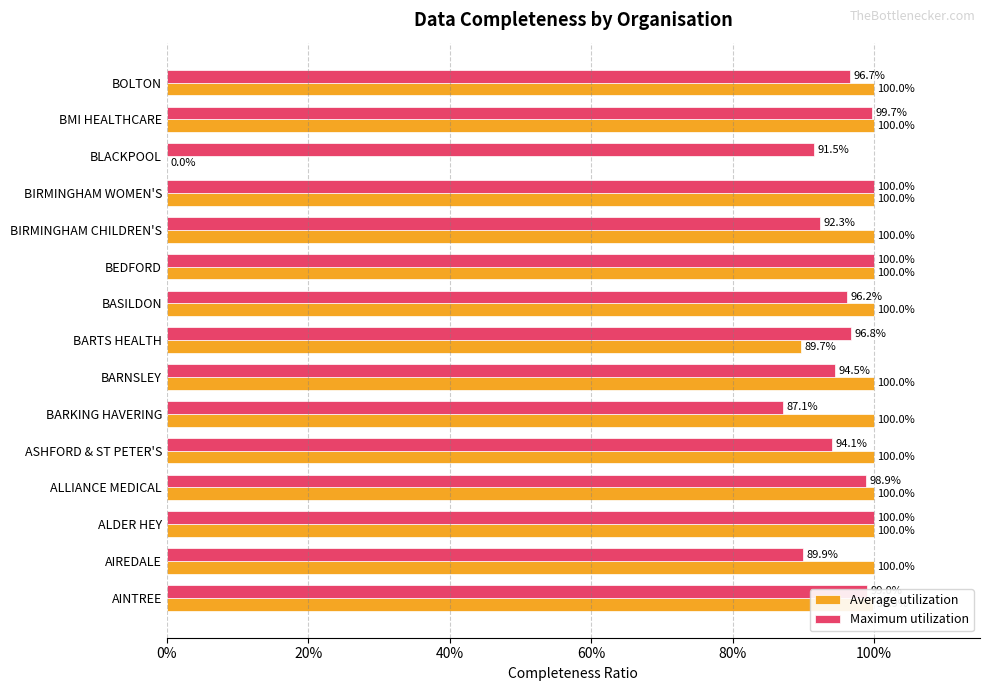

Which series has the largest total across all categories?

Maximum utilization